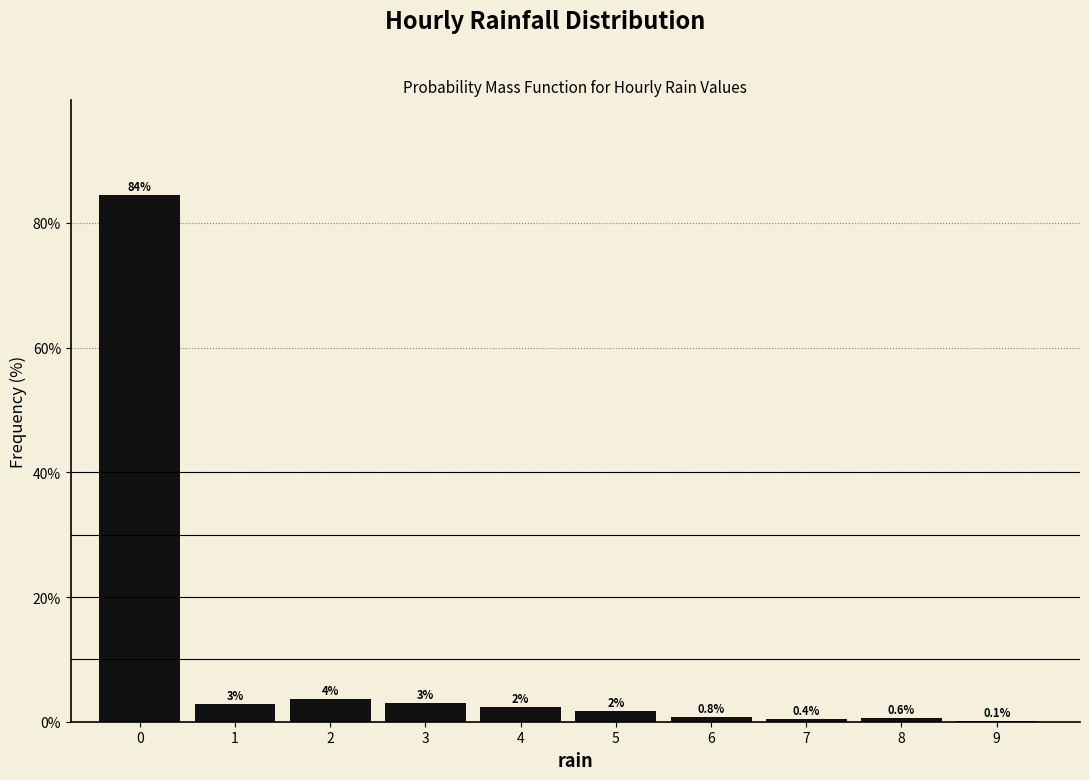

What is the sum of all values?

100.0